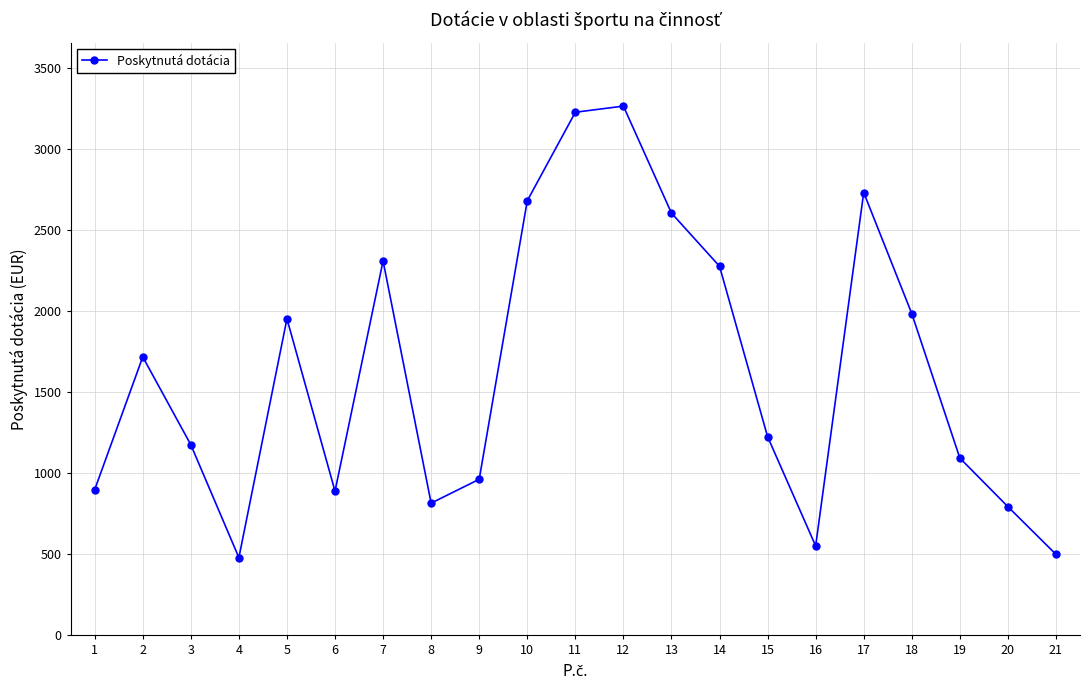

Where is the first local minimum?

4